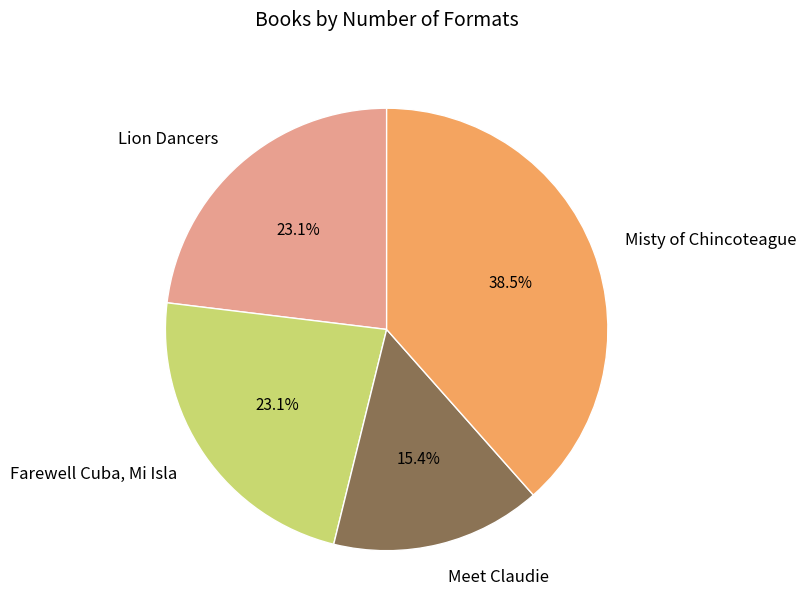

Which slice is the largest?

Misty of Chincoteague